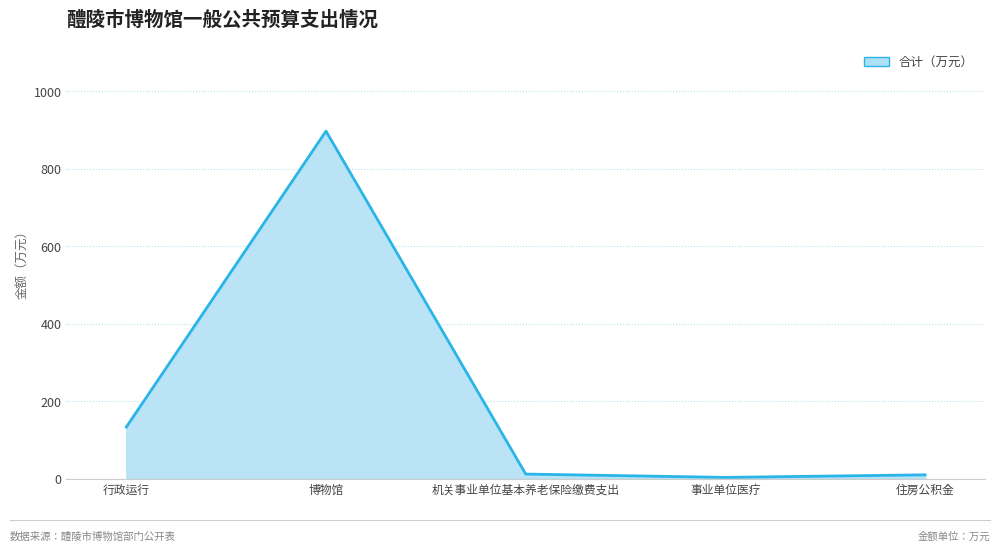

What is the maximum value shown in the chart?

897.5